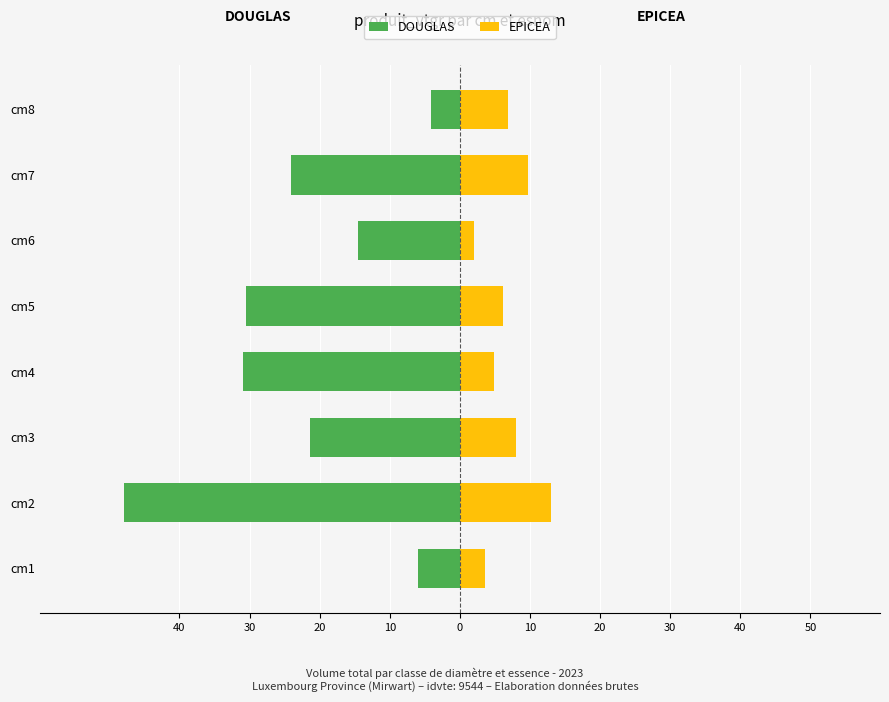

True or false: EPICEA has a value of 0.7 at cm6.

False